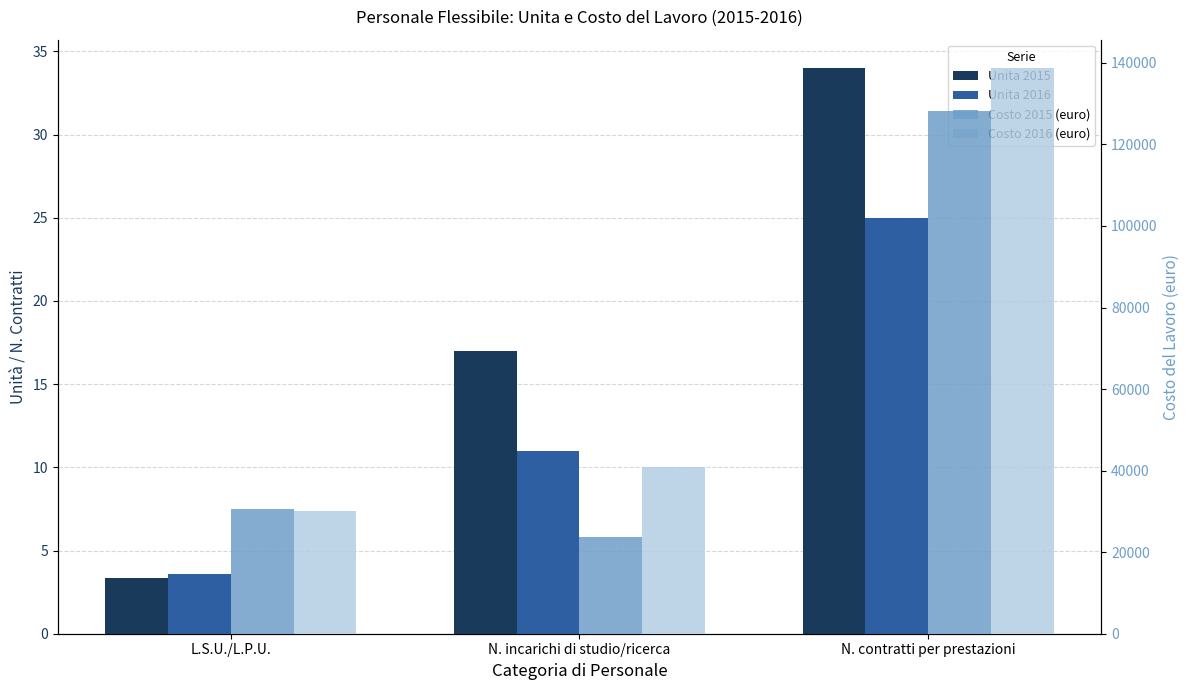

What is the difference between the maximum and minimum values in the Unita 2015 series?

30.6